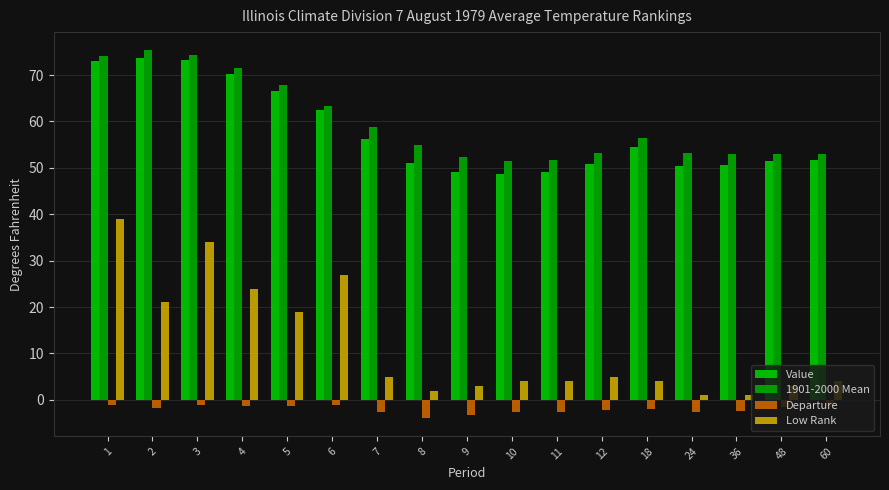

The Value series shows 10.5 at 36. True or false?

False